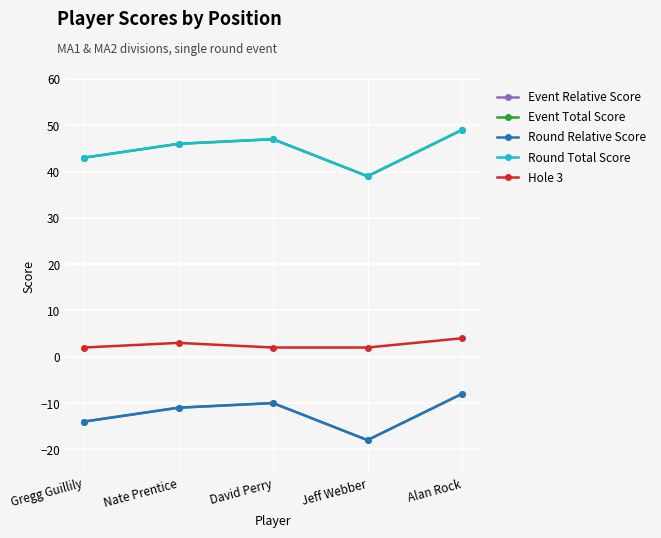

How many distinct data groups are displayed?

5